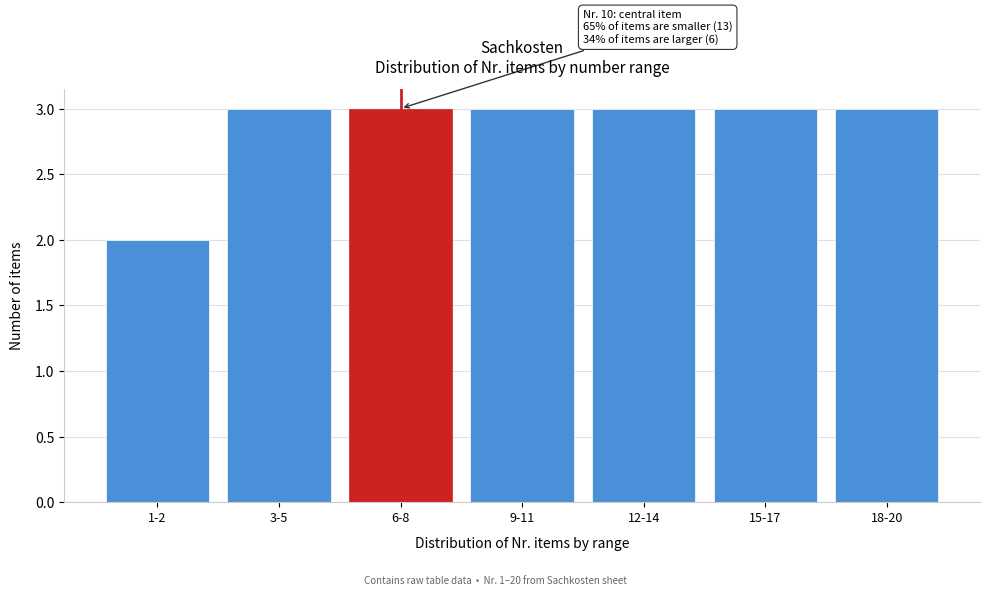

Reading left to right, list all the values displayed in this chart.

1-2=2	3-5=3	6-8=3	9-11=3	12-14=3	15-17=3	18-20=3